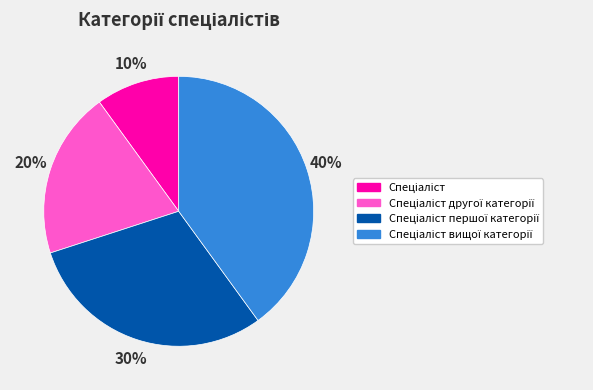

Is there any slice that represents more than half of the pie?

No